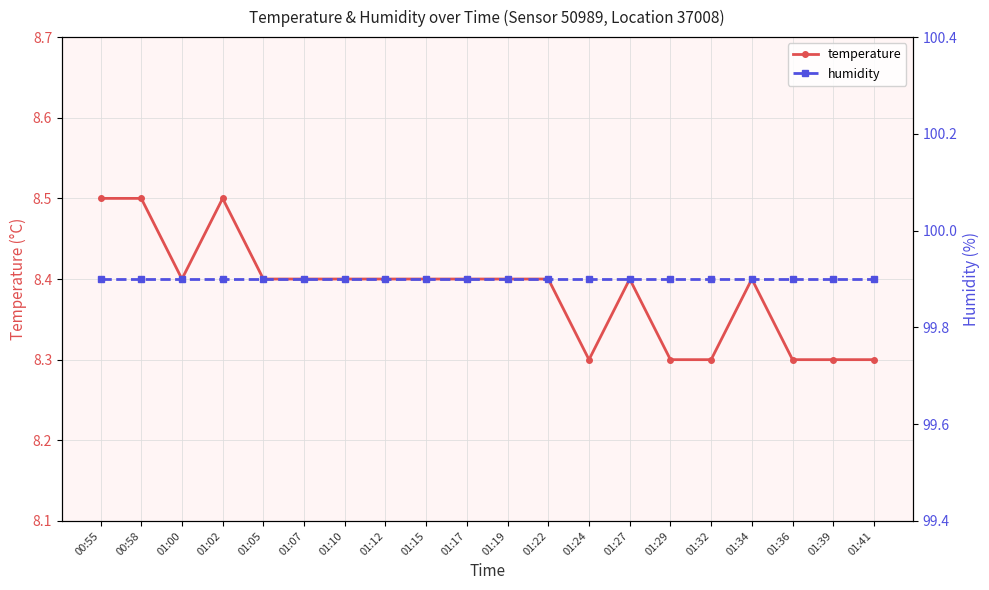

Reading right to left, extract all data points from this chart.

temperature: 8.3	8.3	8.3	8.4	8.3	8.3	8.4	8.3	8.4	8.4	8.4	8.4	8.4	8.4	8.4	8.4	8.5	8.4	8.5	8.5
humidity: 99.9	99.9	99.9	99.9	99.9	99.9	99.9	99.9	99.9	99.9	99.9	99.9	99.9	99.9	99.9	99.9	99.9	99.9	99.9	99.9